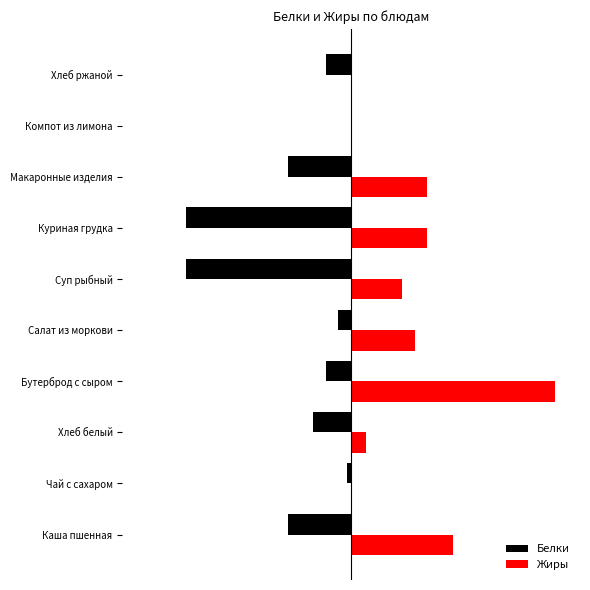

What are all the series names shown in the legend?

Белки, Жиры